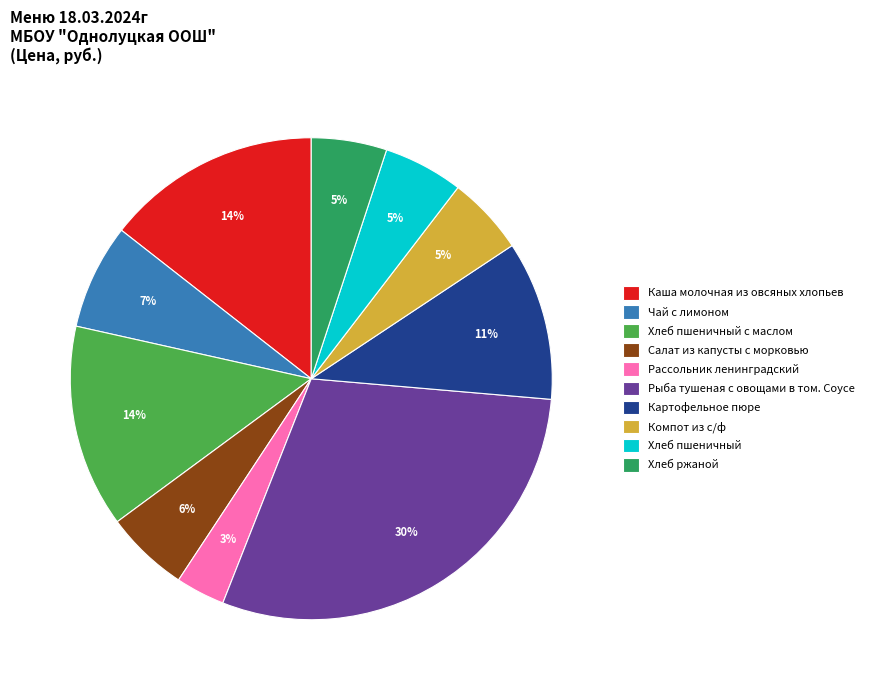

Which has a higher value, Рассольник ленинградский or Хлеб пшеничный с маслом?

Хлеб пшеничный с маслом